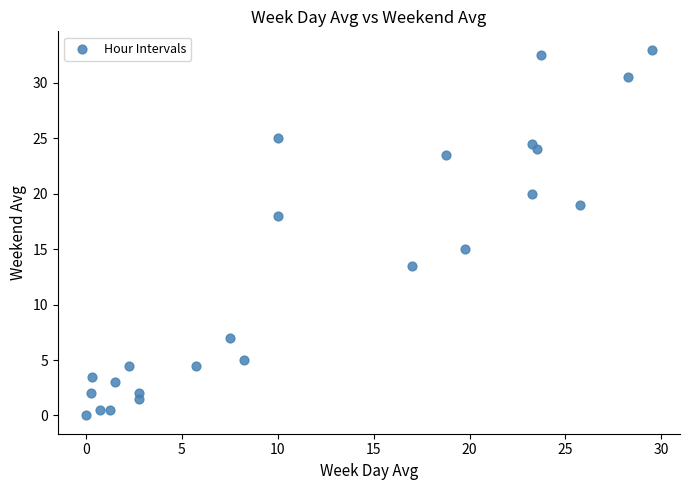

What is the range of Y values (max minus min)?

33.0